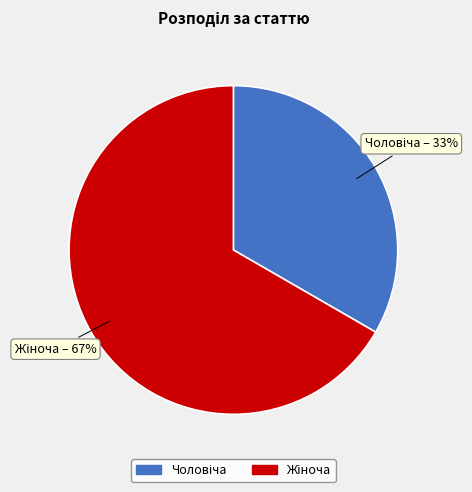

To the nearest percent, what is the average slice percentage?

50%